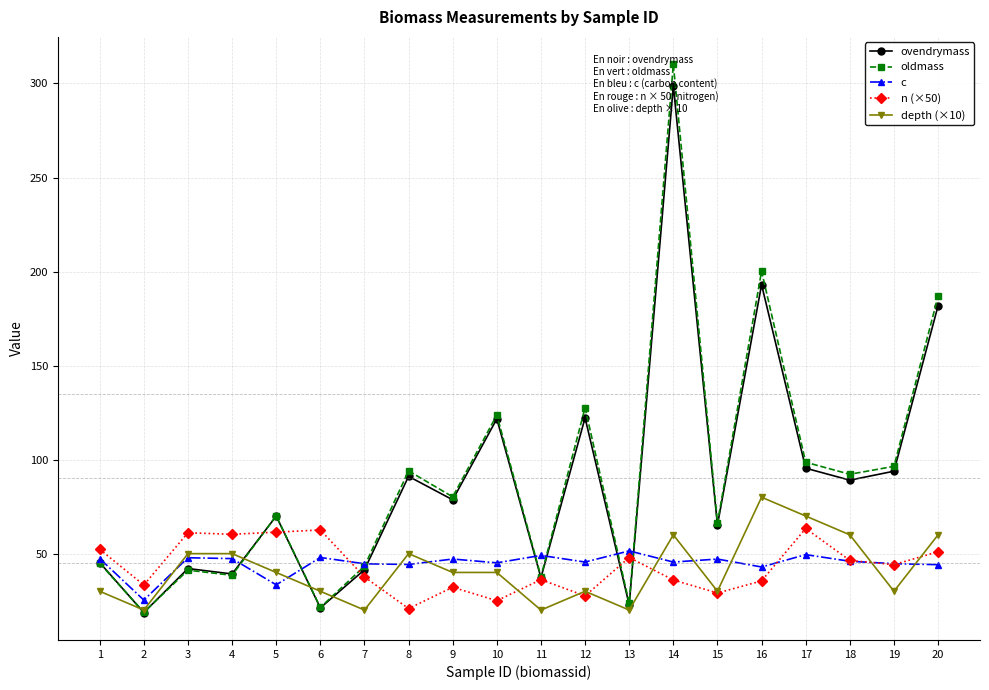

Reading left to right, transcribe all the data shown in this chart.

ovendrymass: 1=45.2	2=18.7	3=42.1	4=39.2	5=70.0	6=21.2	7=41.4	8=91.1	9=78.6	10=121.7	11=37.2	12=122.2	13=22.7	14=298.8	15=65.2	16=193.0	17=95.4	18=89.1	19=93.8	20=181.8
oldmass: 1=44.9	2=18.8	3=41.2	4=38.5	5=70.1	6=21.4	7=43.3	8=94.0	9=80.2	10=123.7	11=37.8	12=127.6	13=23.6	14=310.2	15=66.3	16=200.2	17=98.6	18=92.2	19=96.4	20=186.9
c: 1=47.4	2=25.3	3=47.8	4=47.4	5=33.4	6=48.0	7=44.6	8=44.2	9=47.1	10=45.1	11=49.0	12=45.5	13=51.5	14=45.5	15=47.1	16=42.9	17=49.5	18=45.9	19=44.7	20=44.1
n (×50): 1=52.3	2=33.3	3=61.1	4=60.3	5=61.4	6=62.6	7=37.6	8=20.8	9=32.1	10=25.0	11=36.2	12=27.5	13=47.9	14=36.0	15=29.1	16=35.5	17=63.4	18=46.4	19=44.1	20=51.0
depth (×10): 1=30.0	2=20.0	3=50.0	4=50.0	5=40.0	6=30.0	7=20.0	8=50.0	9=40.0	10=40.0	11=20.0	12=30.0	13=20.0	14=60.0	15=30.0	16=80.0	17=70.0	18=60.0	19=30.0	20=60.0